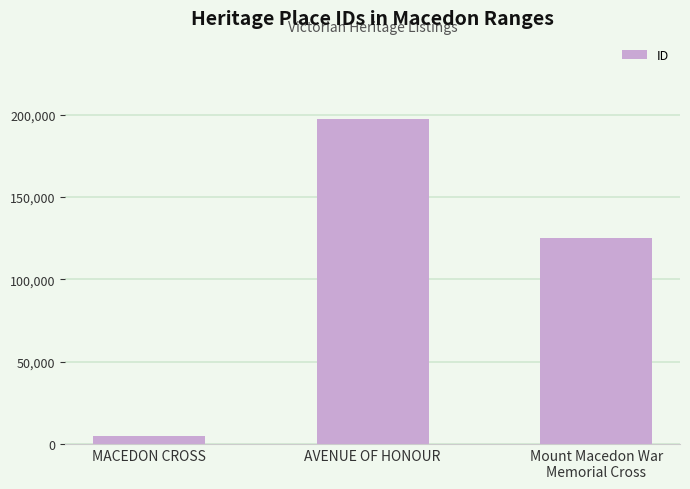

Which label corresponds to the smallest value in the chart?

MACEDON CROSS